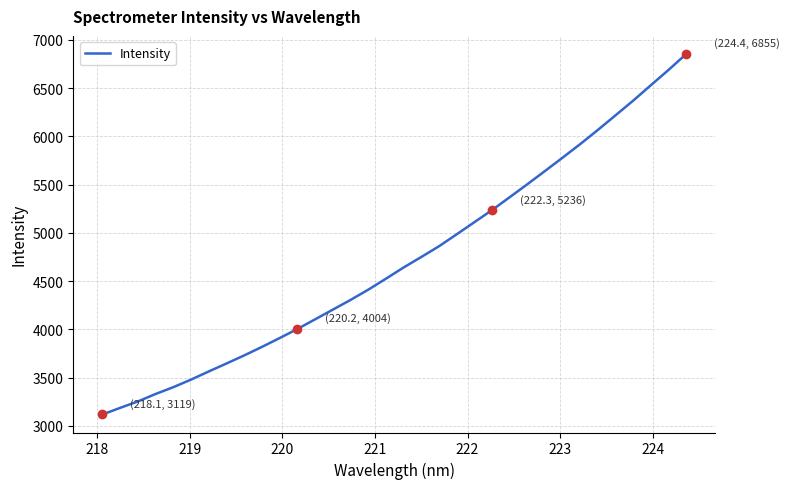

What is the maximum value shown in the chart?

6855.5